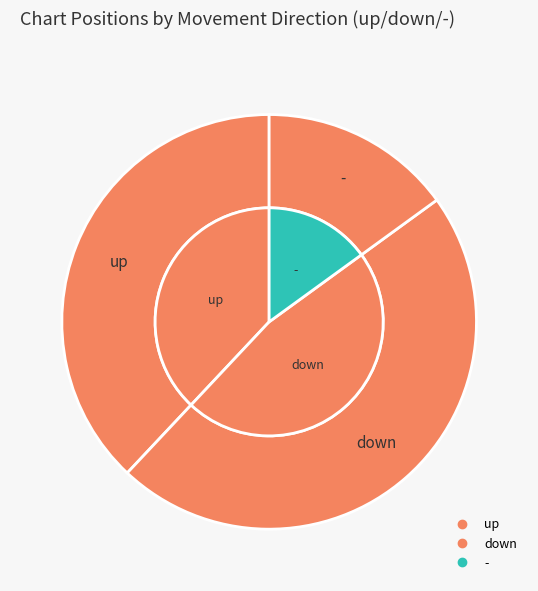

Is the sum of up and - greater than half?

Yes